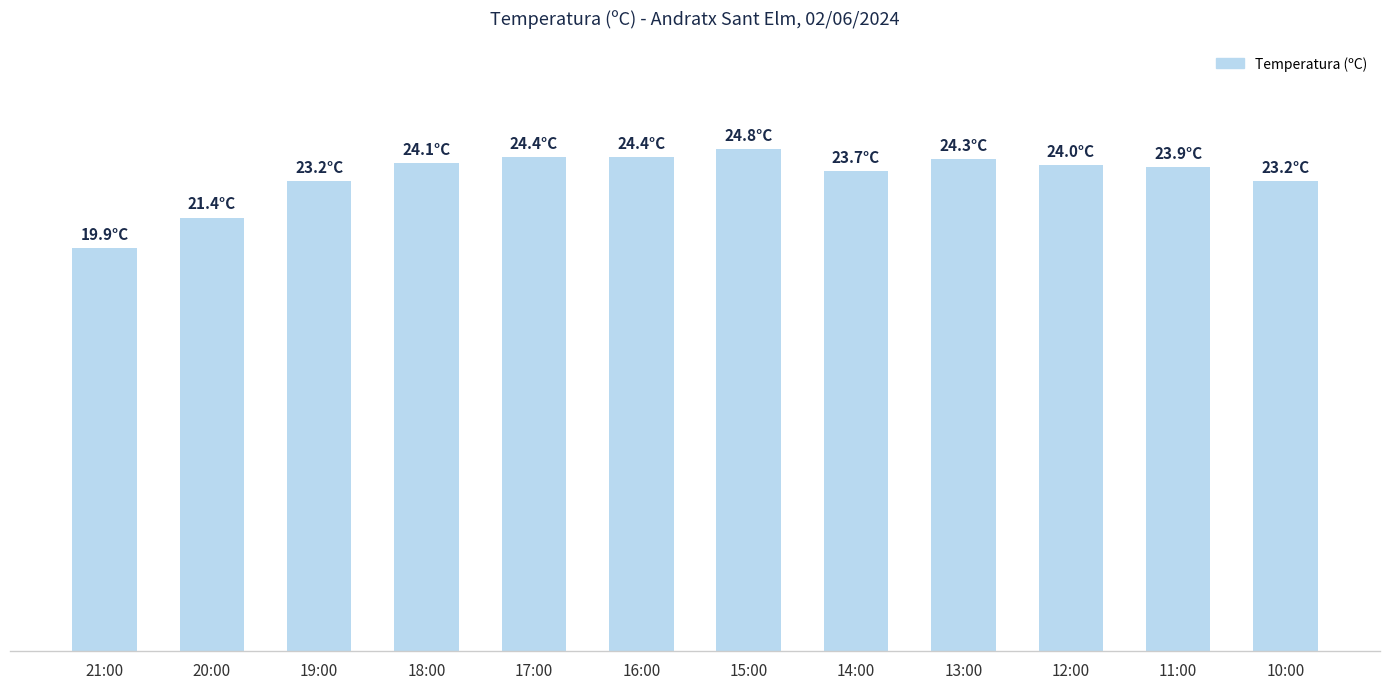

Does the chart contain stacked bars?

No